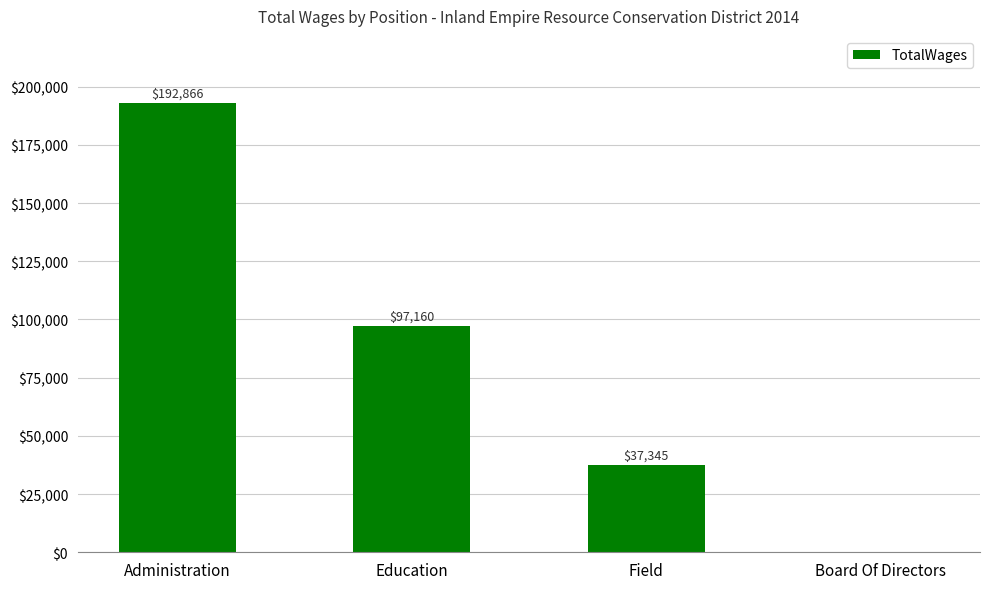

Are the bars horizontal?

No